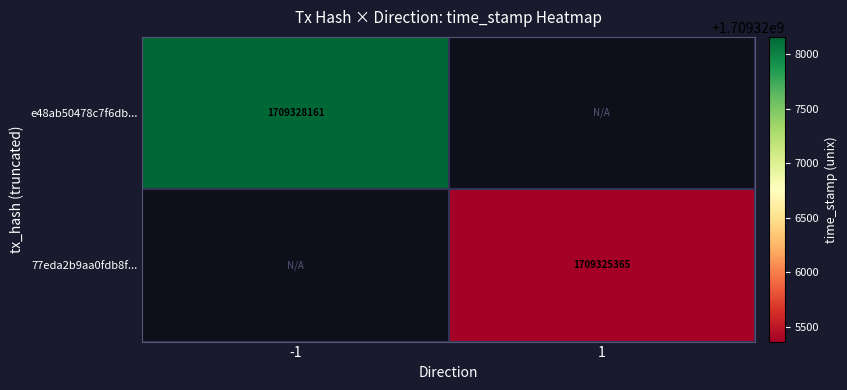

Is it true that e48ab50478c7f6db... equals 2815979407 at -1?

False